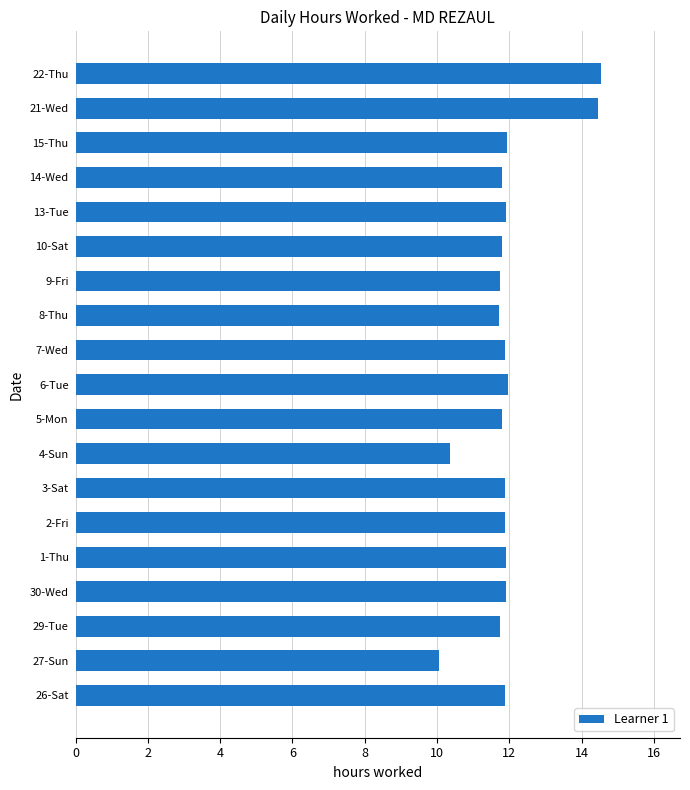

Which has a higher value, 26-Sat or 21-Wed?

21-Wed